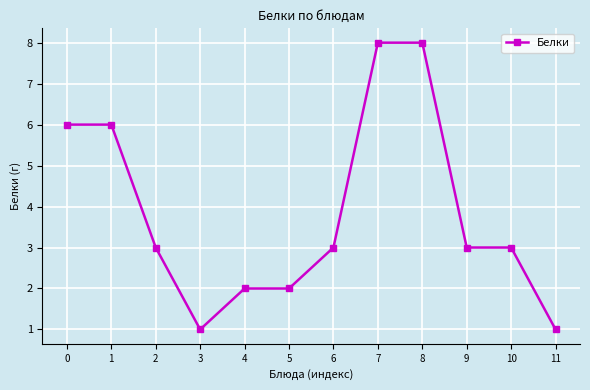

How many lines are shown in the chart?

1